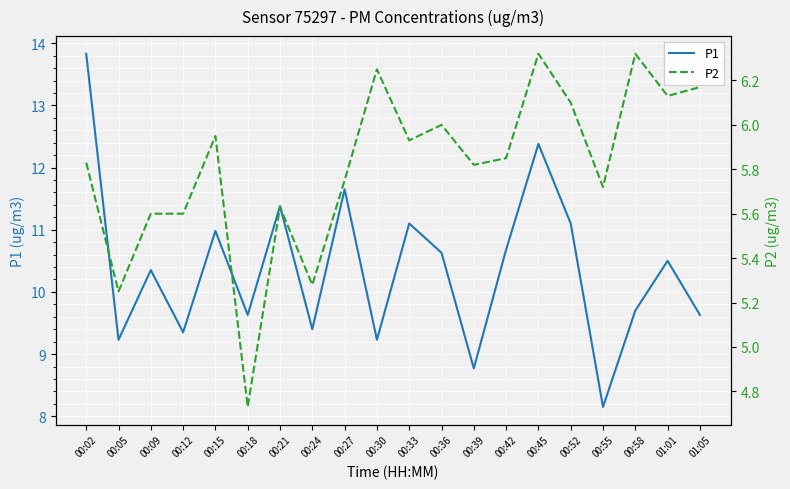

True or false: P2 has a value of 5.3 at 00:24.

True